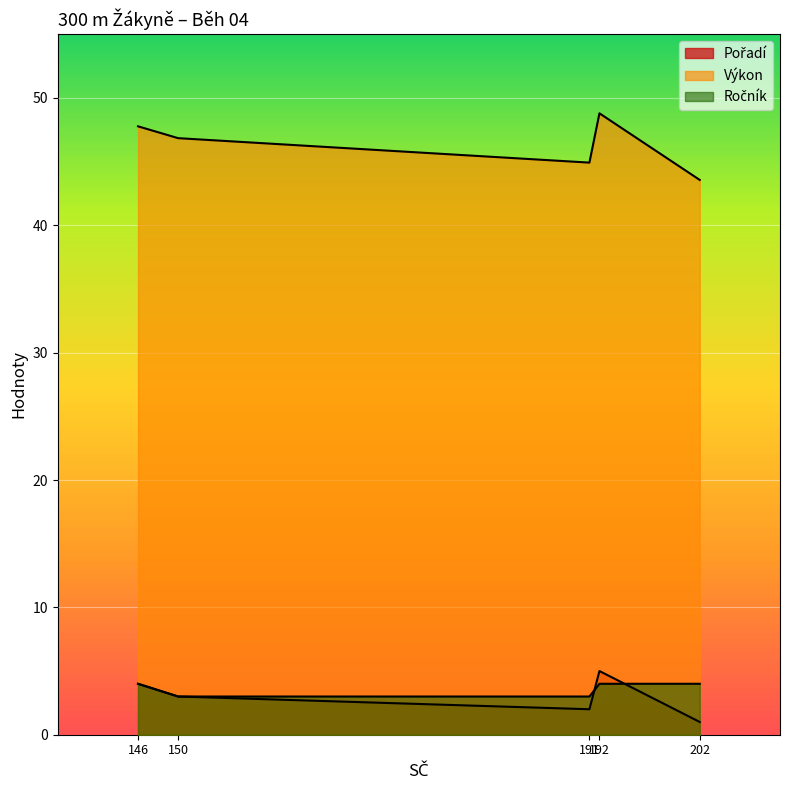

The value of Výkon at Sombergová
Jana
(191) is 44.9. True or false?

True